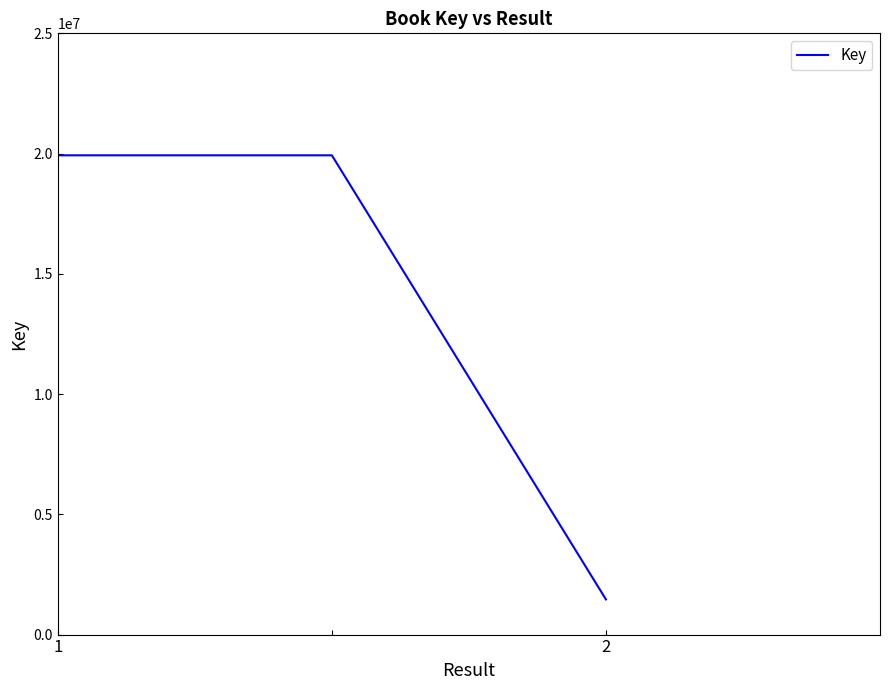

What is the minimum value shown in the chart?

1462218